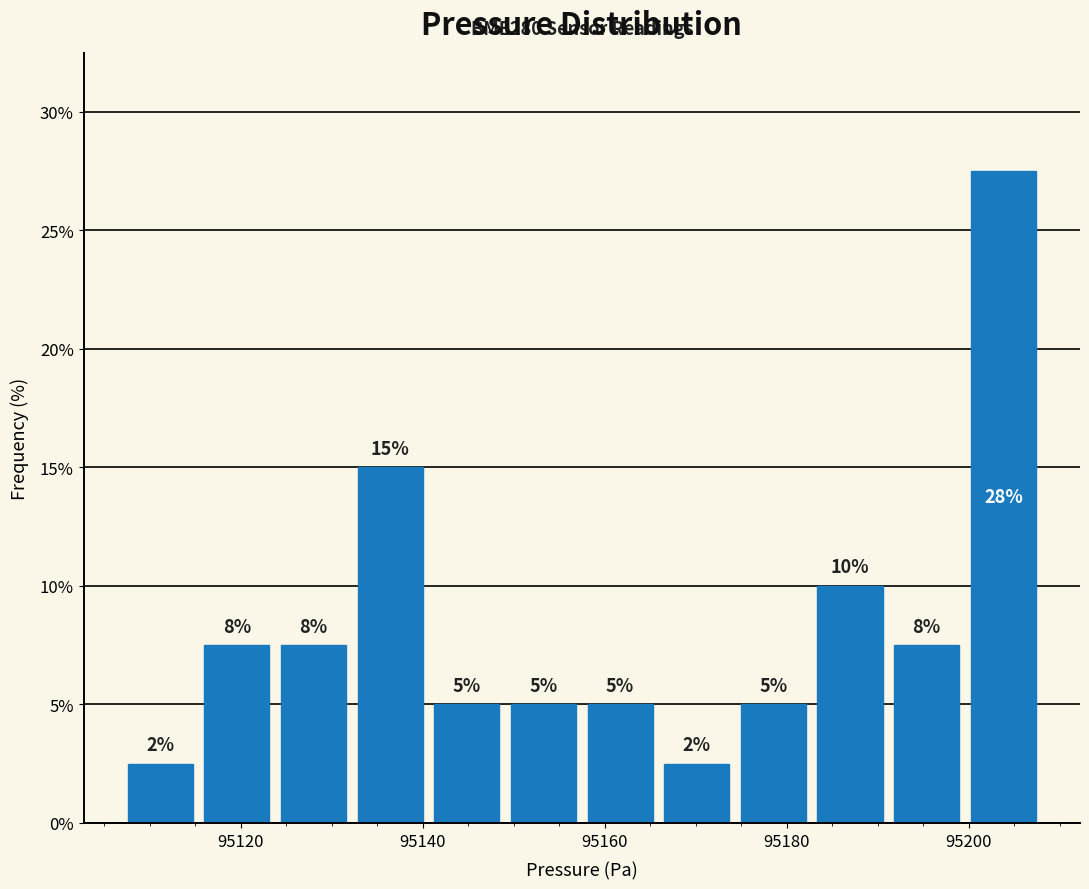

Over which range of the x-axis is the bar tallest?

95200 to 95208